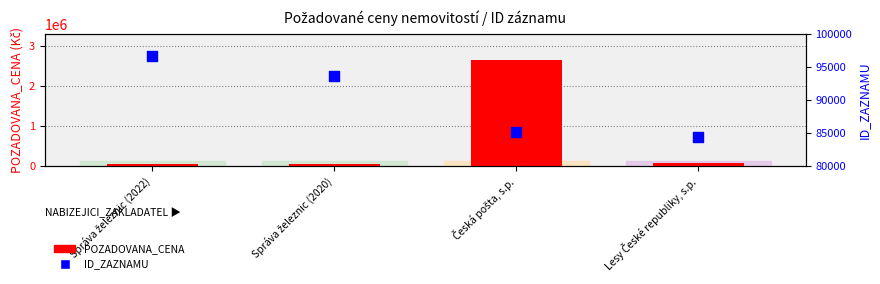

What are all the series names shown in the legend?

POZADOVANA_CENA, ID_ZAZNAMU